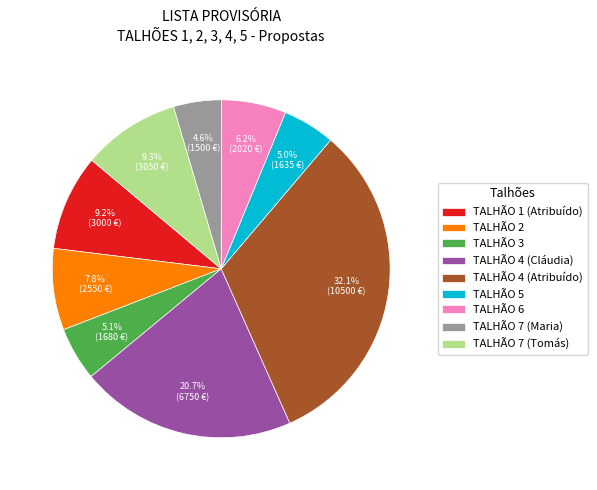

What percentage is NOT represented by TALHÃO 4 (Atribuído)?

67.9%